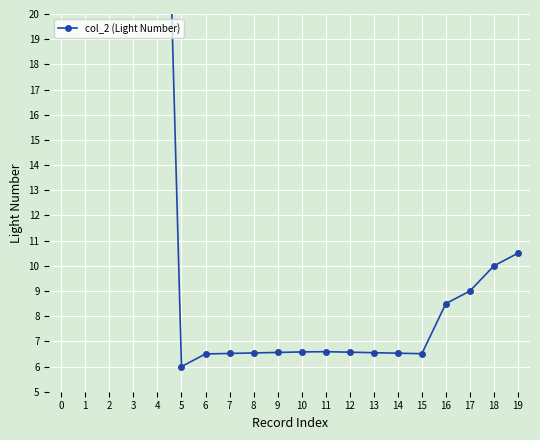

What is the sum of all values?

312.9